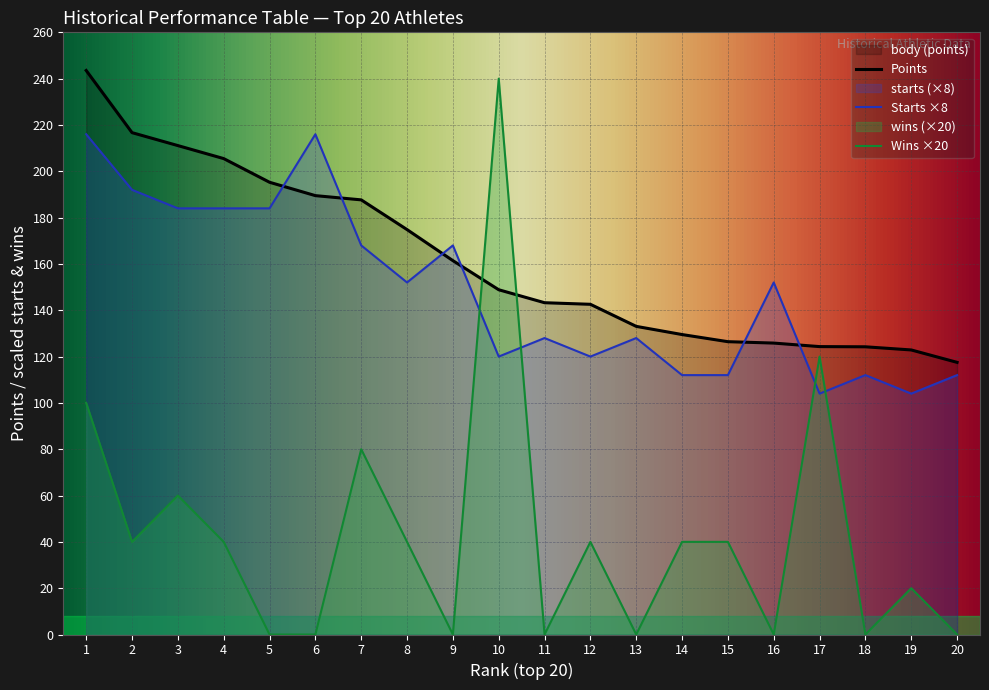

Which has a higher value, 14 or 8?

8